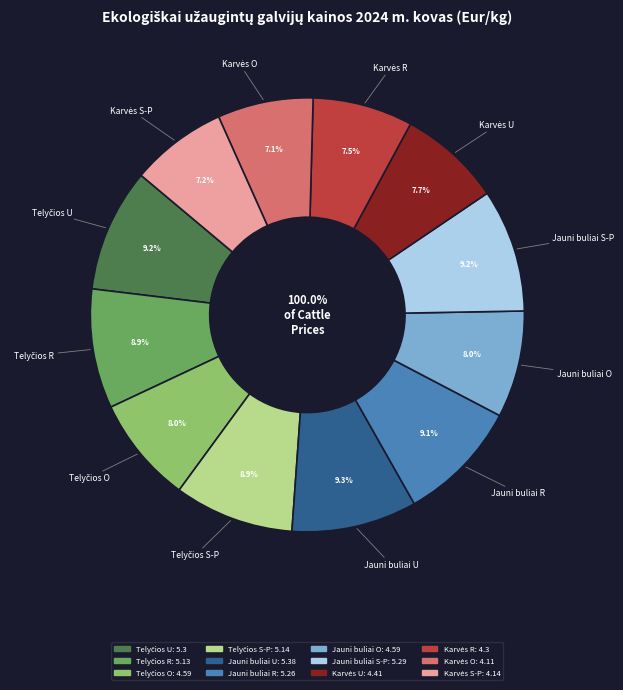

Is the sum of Telyčios R and Telyčios O greater than half?

No